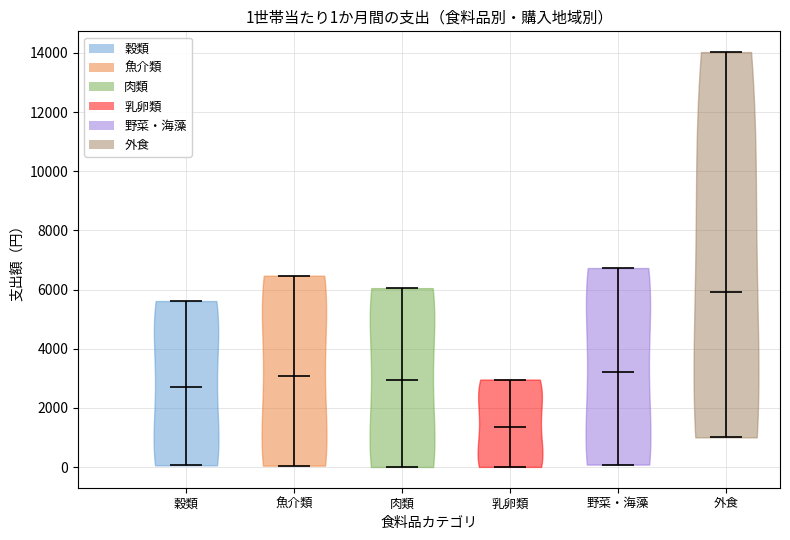

Which violin has the highest median line?

外食